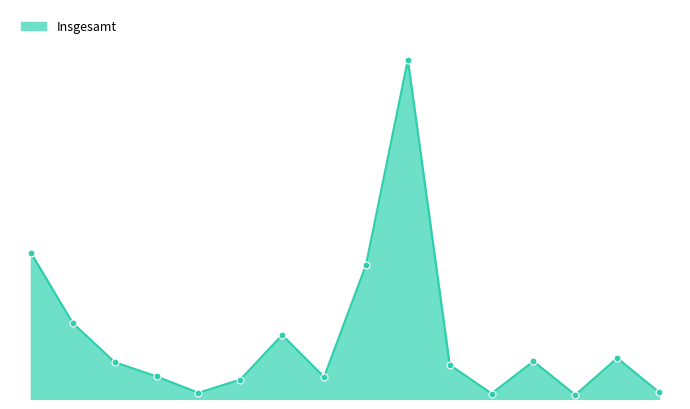

Does the chart have visible grid lines?

No